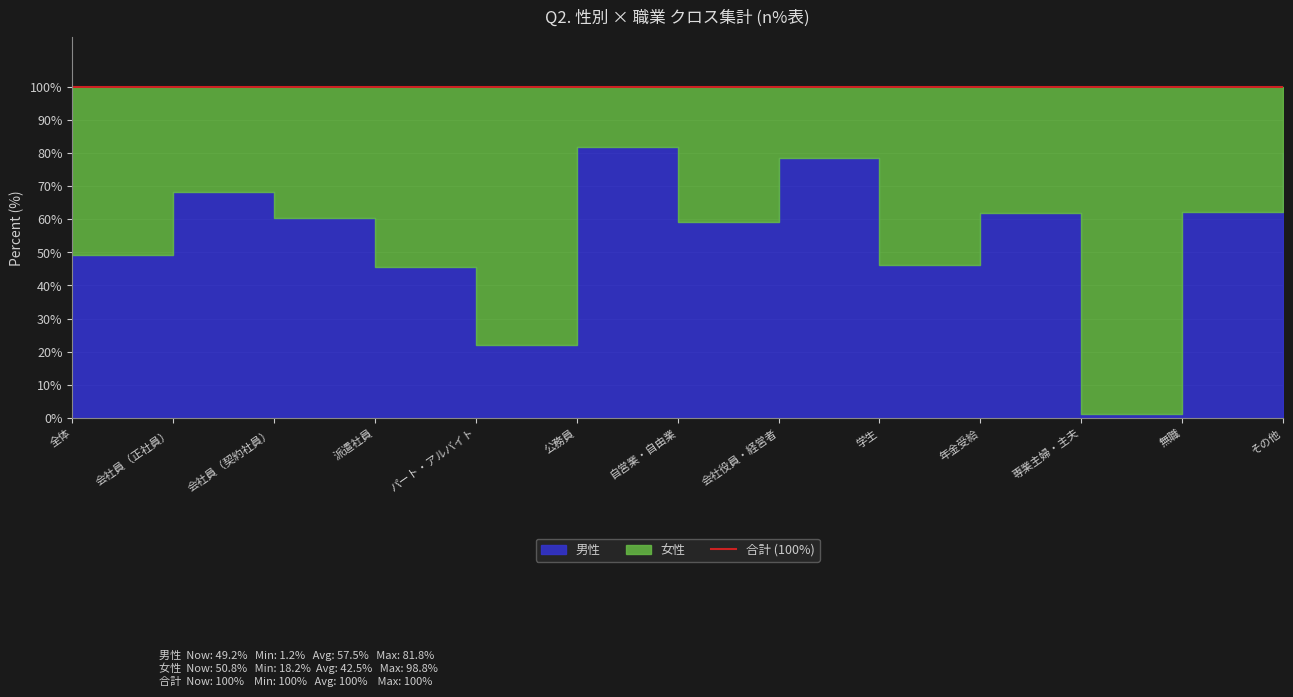

Which series has the widest spread of values?

男性